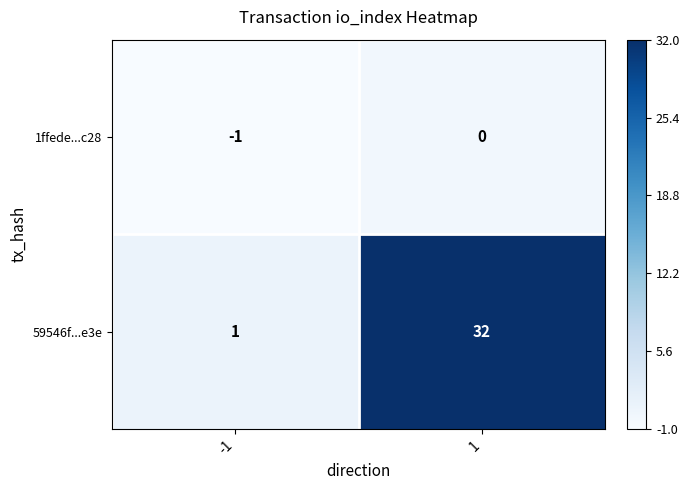

Rank the series by their maximum value, from highest to lowest.

59546f...e3e, 1ffede...c28